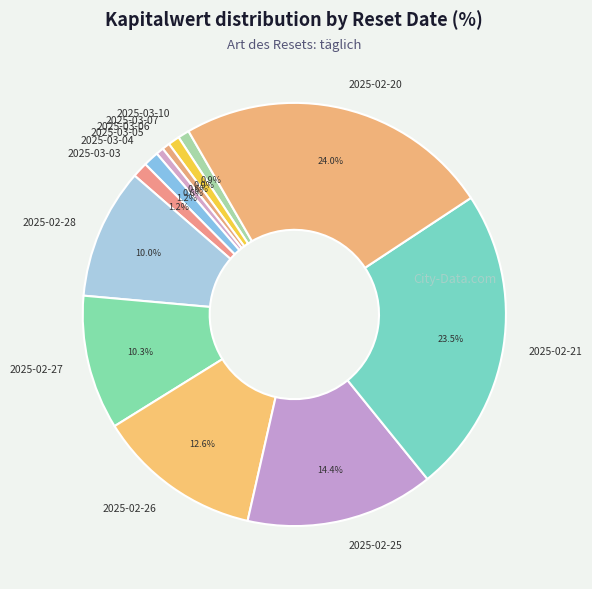

To the nearest percent, what percentage of the pie is 2025-02-28?

10%